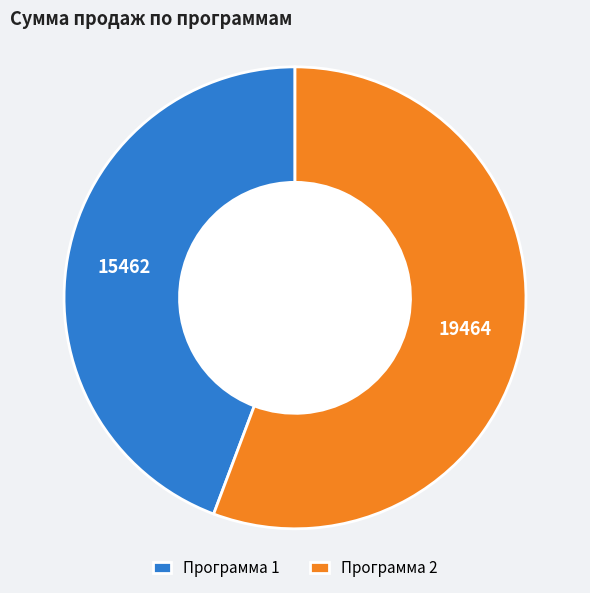

Combined, do Программа 2 and Программа 1 account for over 50%?

Yes